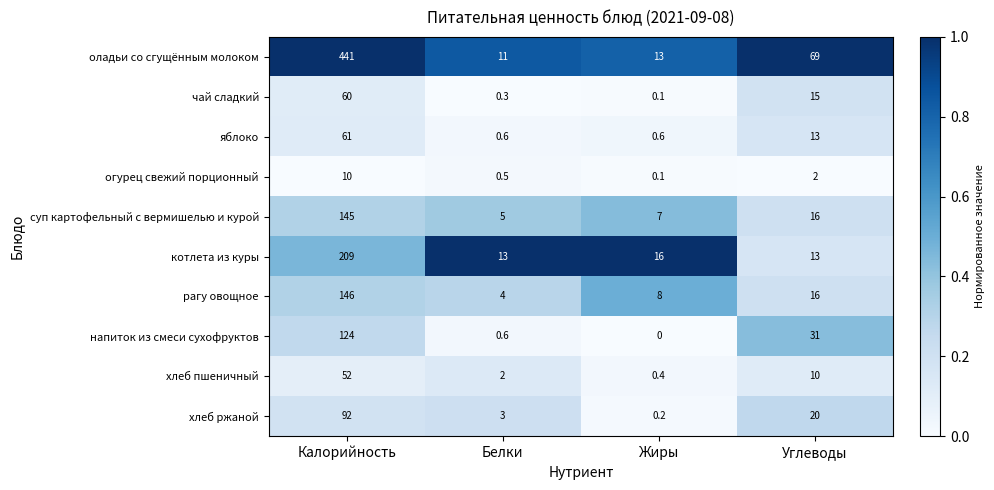

Rank the series at Калорийность from highest to lowest value.

оладьи со сгущённым молоком, котлета из куры, рагу овощное, суп картофельный с вермишелью и курой, напиток из смеси сухофруктов, хлеб ржаной, яблоко, чай сладкий, хлеб пшеничный, огурец свежий порционный